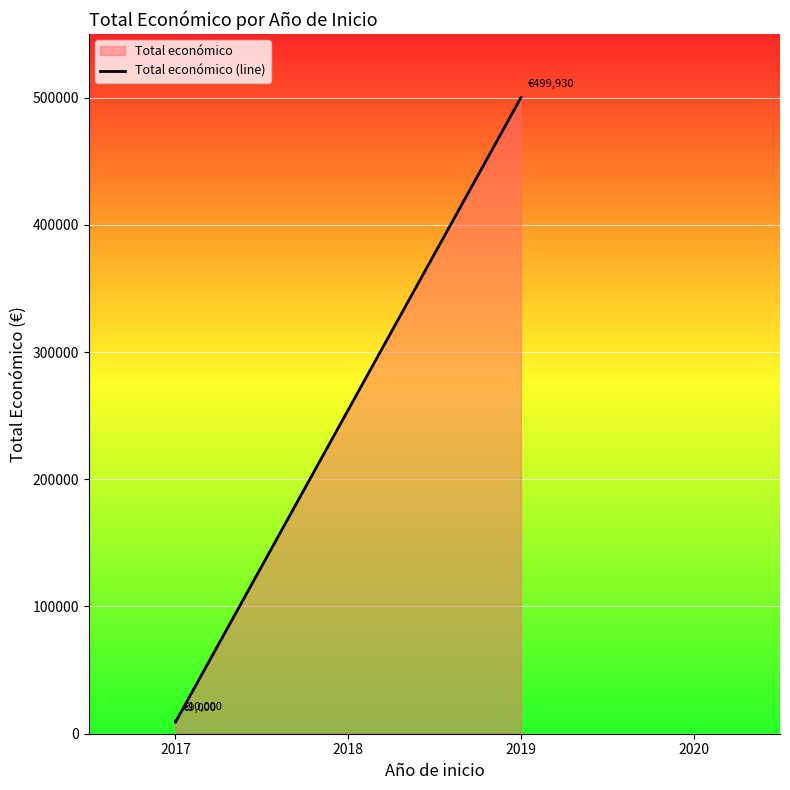

Where is the data nearest to the value 254465?

2017